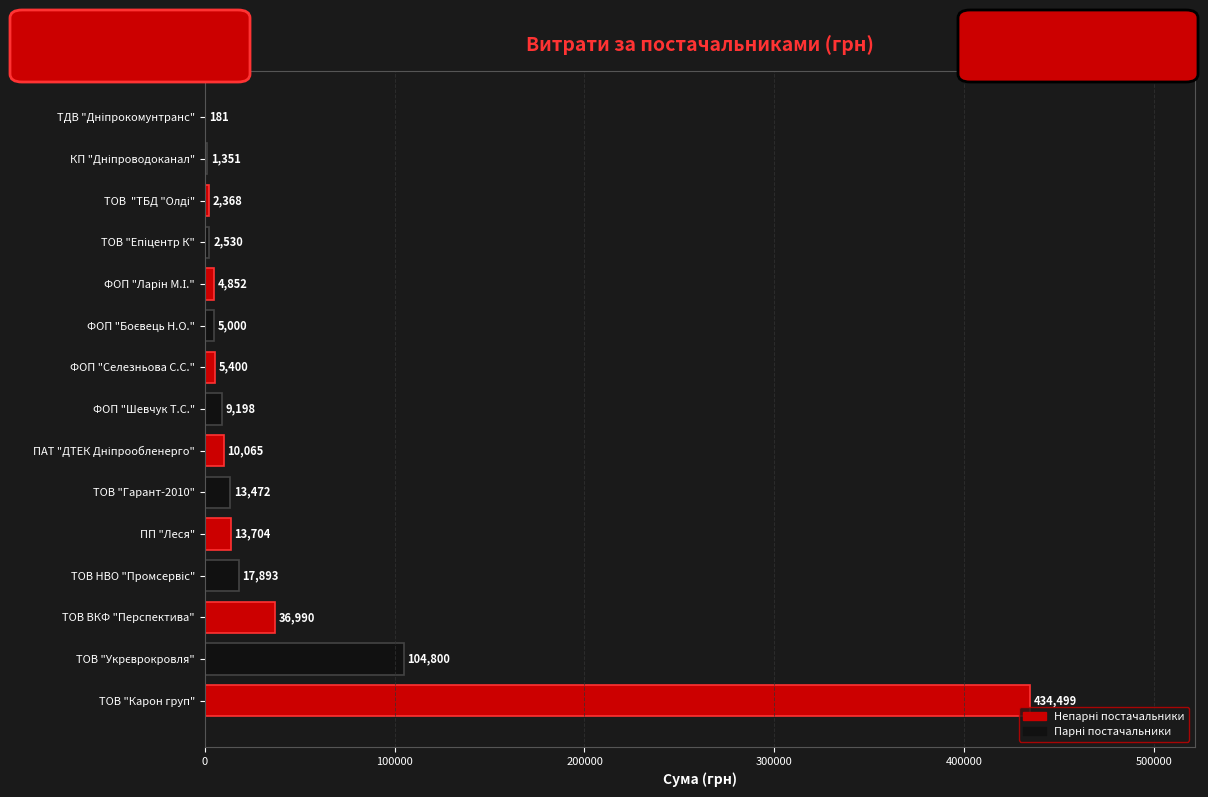

Between ПП "Леся" and ФОП "Шевчук Т.С.", which is larger?

ПП "Леся"